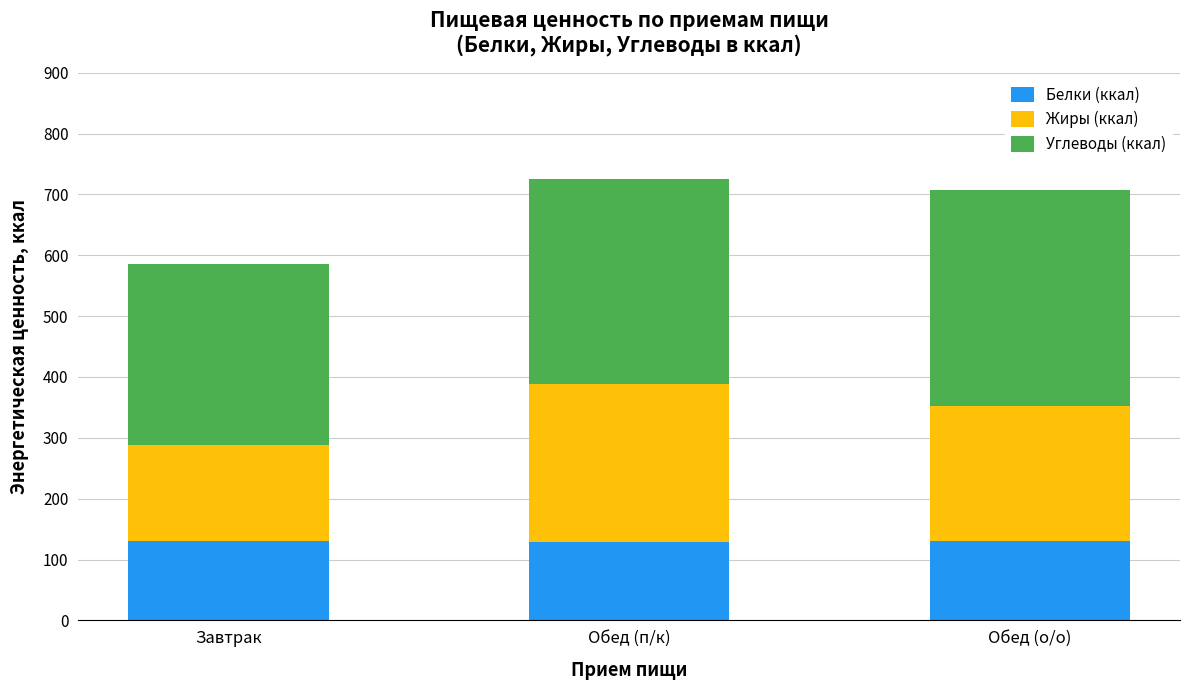

What is the highest value of the Белки (ккал) series?

130.8